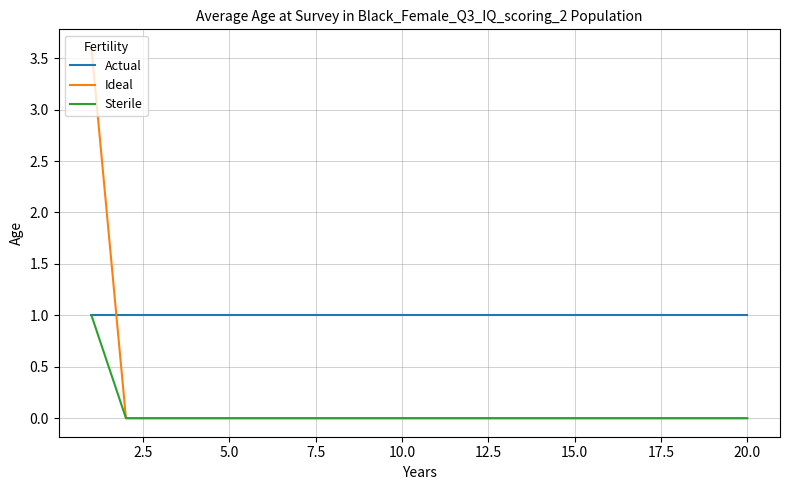

Does the chart have visible grid lines?

Yes